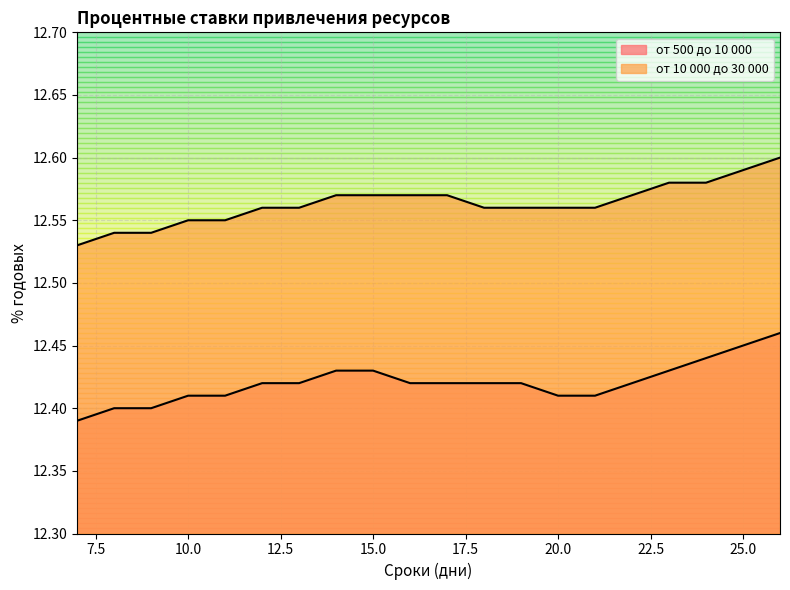

Is it true that от 500 до 10 000 equals 12.4 at 7?

True